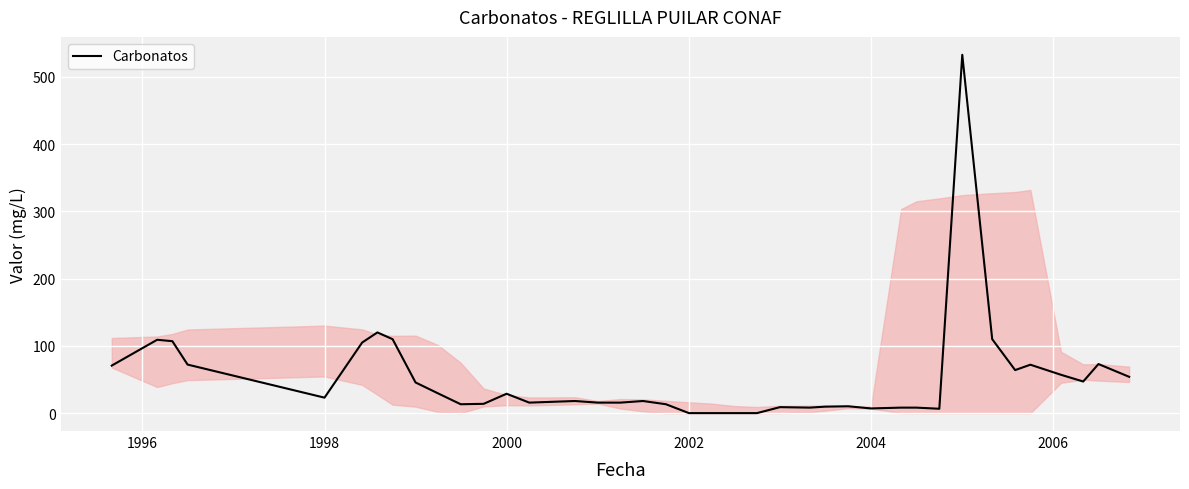

What is the difference between the maximum and minimum values?

533.0